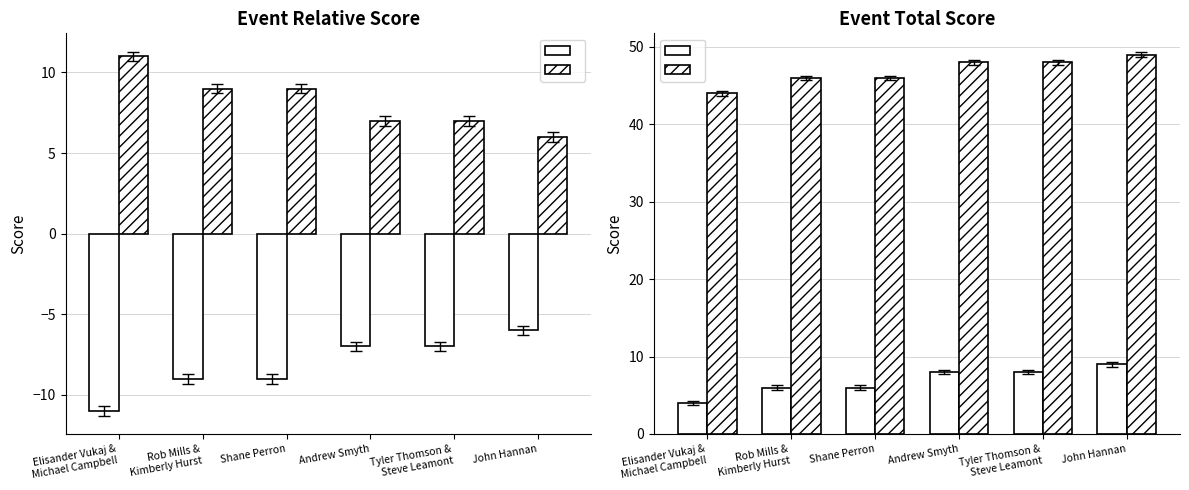

What is the label of the 2nd bar from the right?

Tyler Thomson &
Steve Leamont